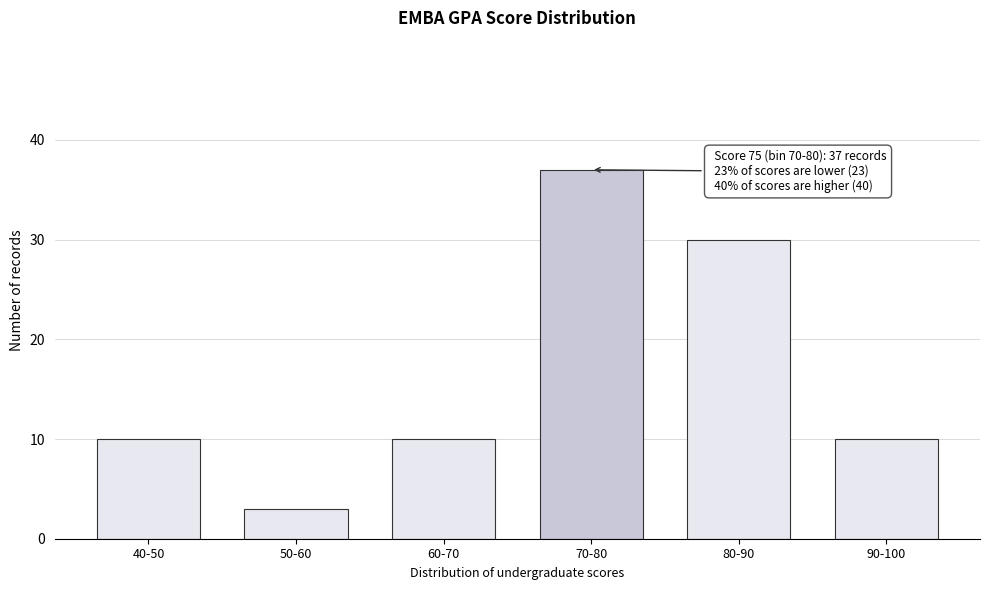

Reading right to left, what are all the values shown in this chart?

90-100=10	80-90=30	70-80=37	60-70=10	50-60=3	40-50=10